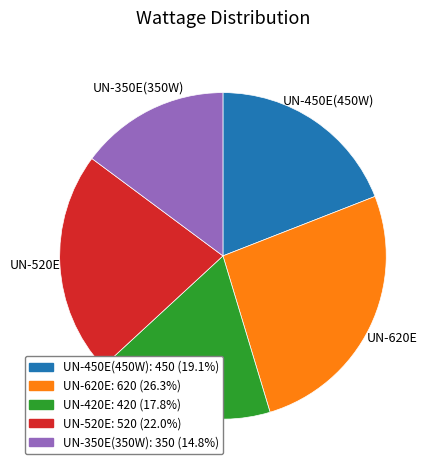

Which category has the biggest portion of the pie?

UN-620E